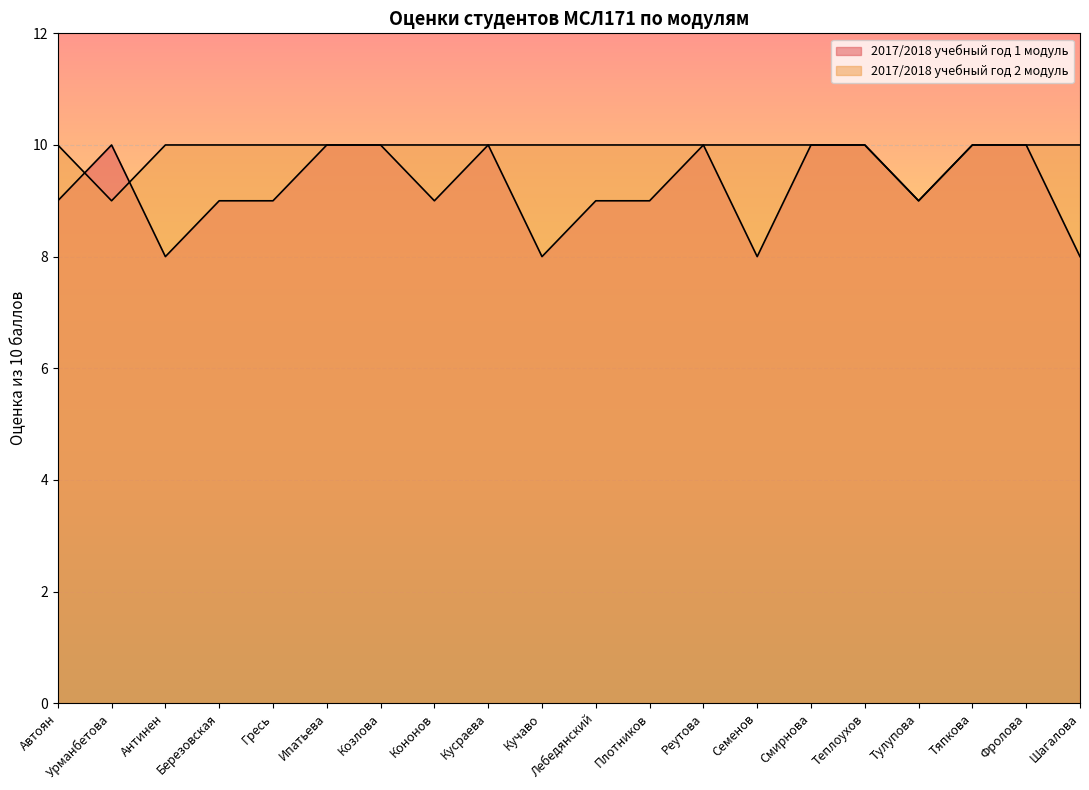

Reading left to right, transcribe all the data shown in this chart.

2017/2018 учебный год 1 модуль: Автоян=9	Урманбетова=10	Антинен=8	Березовская=9	Гресь=9	Ипатьева=10	Козлова=10	Кононов=9	Кусраева=10	Кучаво=8	Лебедянский=9	Плотников=9	Реутова=10	Семенов=8	Смирнова=10	Теплоухов=10	Тулупова=9	Тяпкова=10	Фролова=10	Шагалова=8
2017/2018 учебный год 2 модуль: Автоян=10	Урманбетова=9	Антинен=10	Березовская=10	Гресь=10	Ипатьева=10	Козлова=10	Кононов=10	Кусраева=10	Кучаво=10	Лебедянский=10	Плотников=10	Реутова=10	Семенов=10	Смирнова=10	Теплоухов=10	Тулупова=9	Тяпкова=10	Фролова=10	Шагалова=10